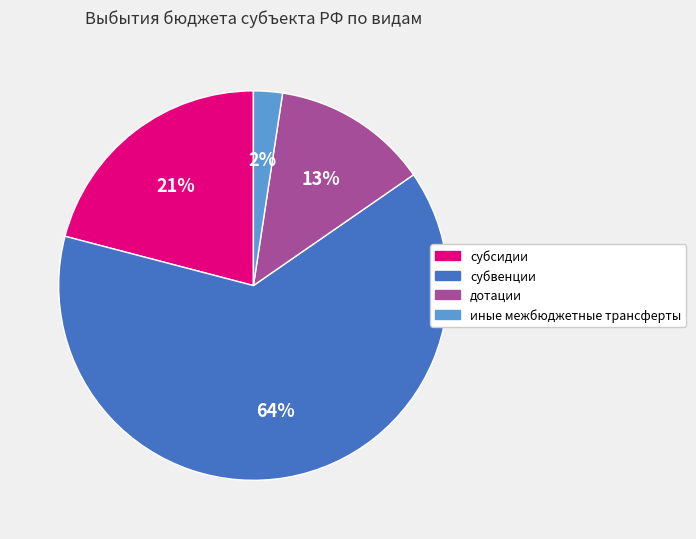

To the nearest percent, what is the difference between the иные межбюджетные трансферты and субсидии slice percentages?

19%